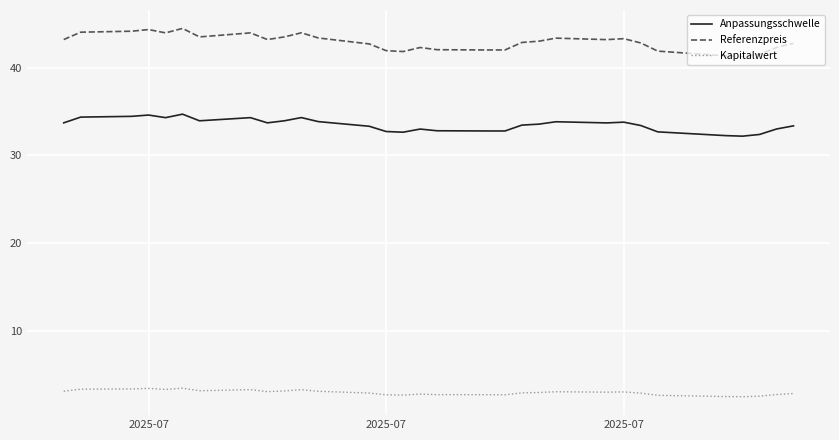

Which series has the largest total across all categories?

Referenzpreis